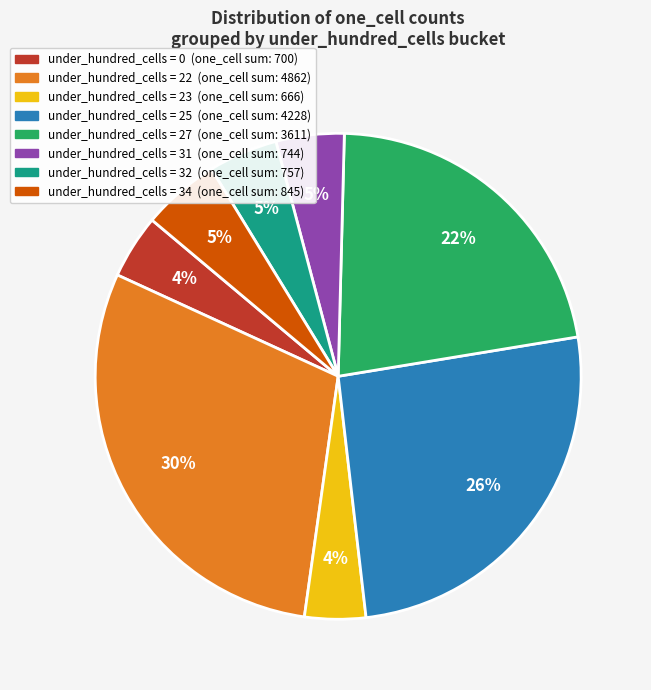

To the nearest percent, what is the difference between the largest and smallest slice percentages?

26%